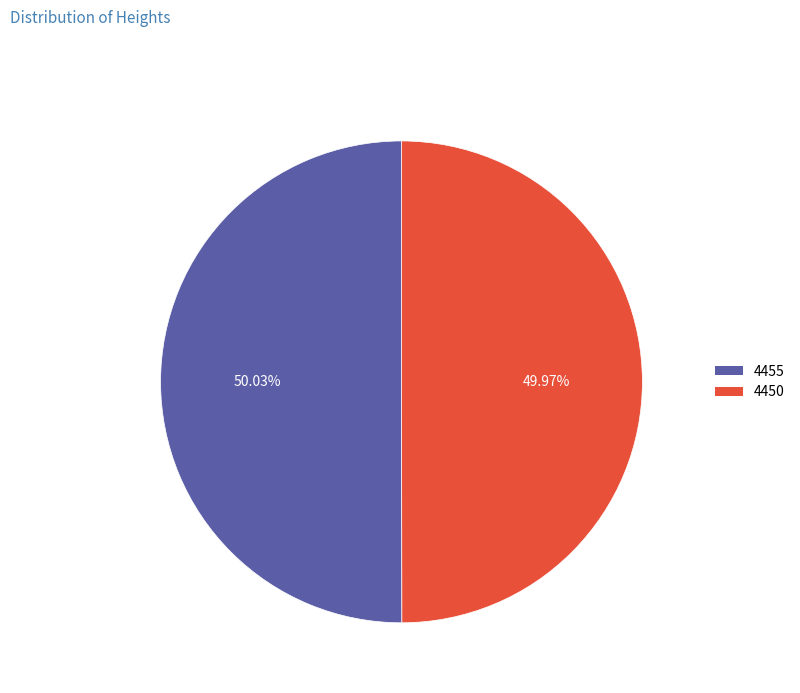

Is there a majority slice in this chart?

Yes